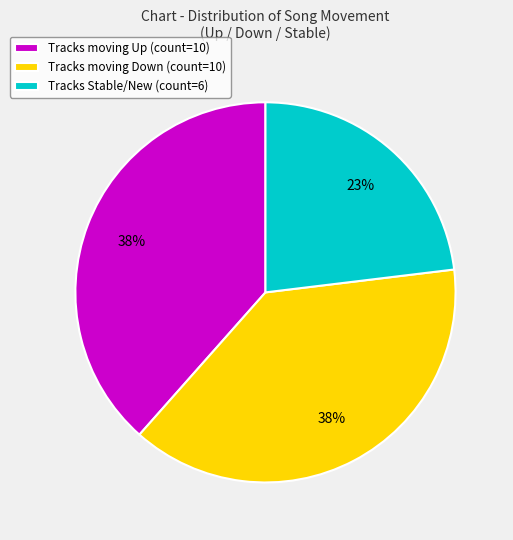

True or false: Tracks moving Up (count=10) accounts for 38% of the total.

True